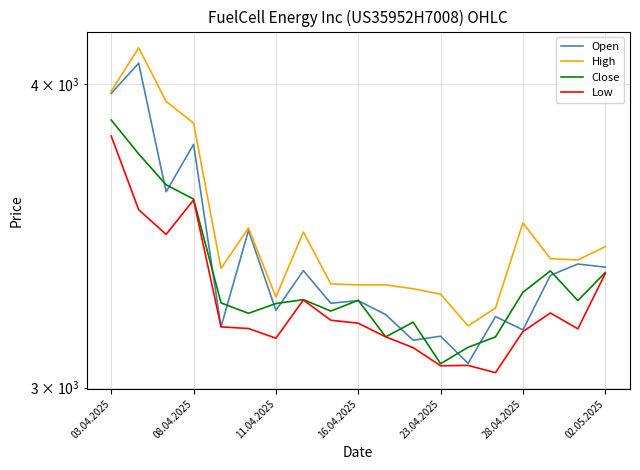

Rank the series at 23.04.2025 from highest to lowest value.

High, Close, Open, Low